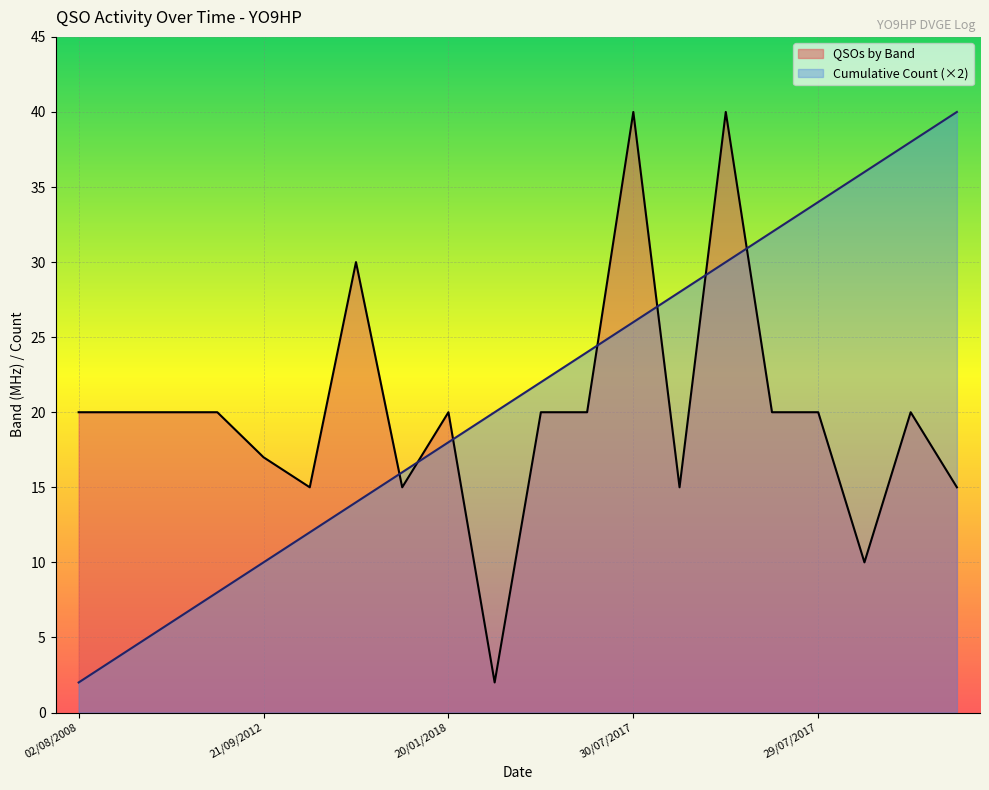

Which series has the largest total across all categories?

Cumulative Count (×2)